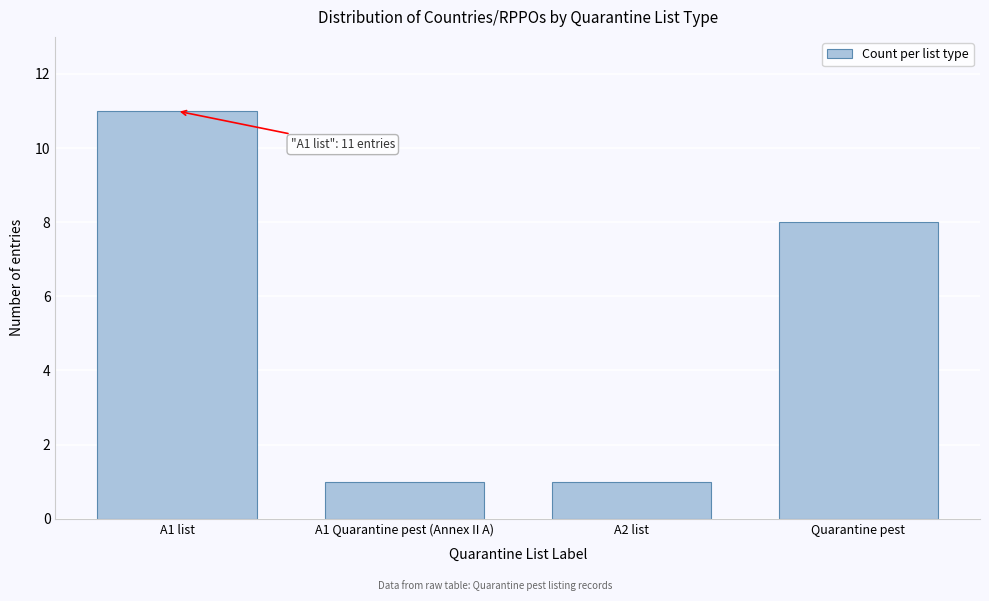

Reading left to right, list all the values displayed in this chart.

A1 list=11	A1 Quarantine pest (Annex II A)=1	A2 list=1	Quarantine pest=8